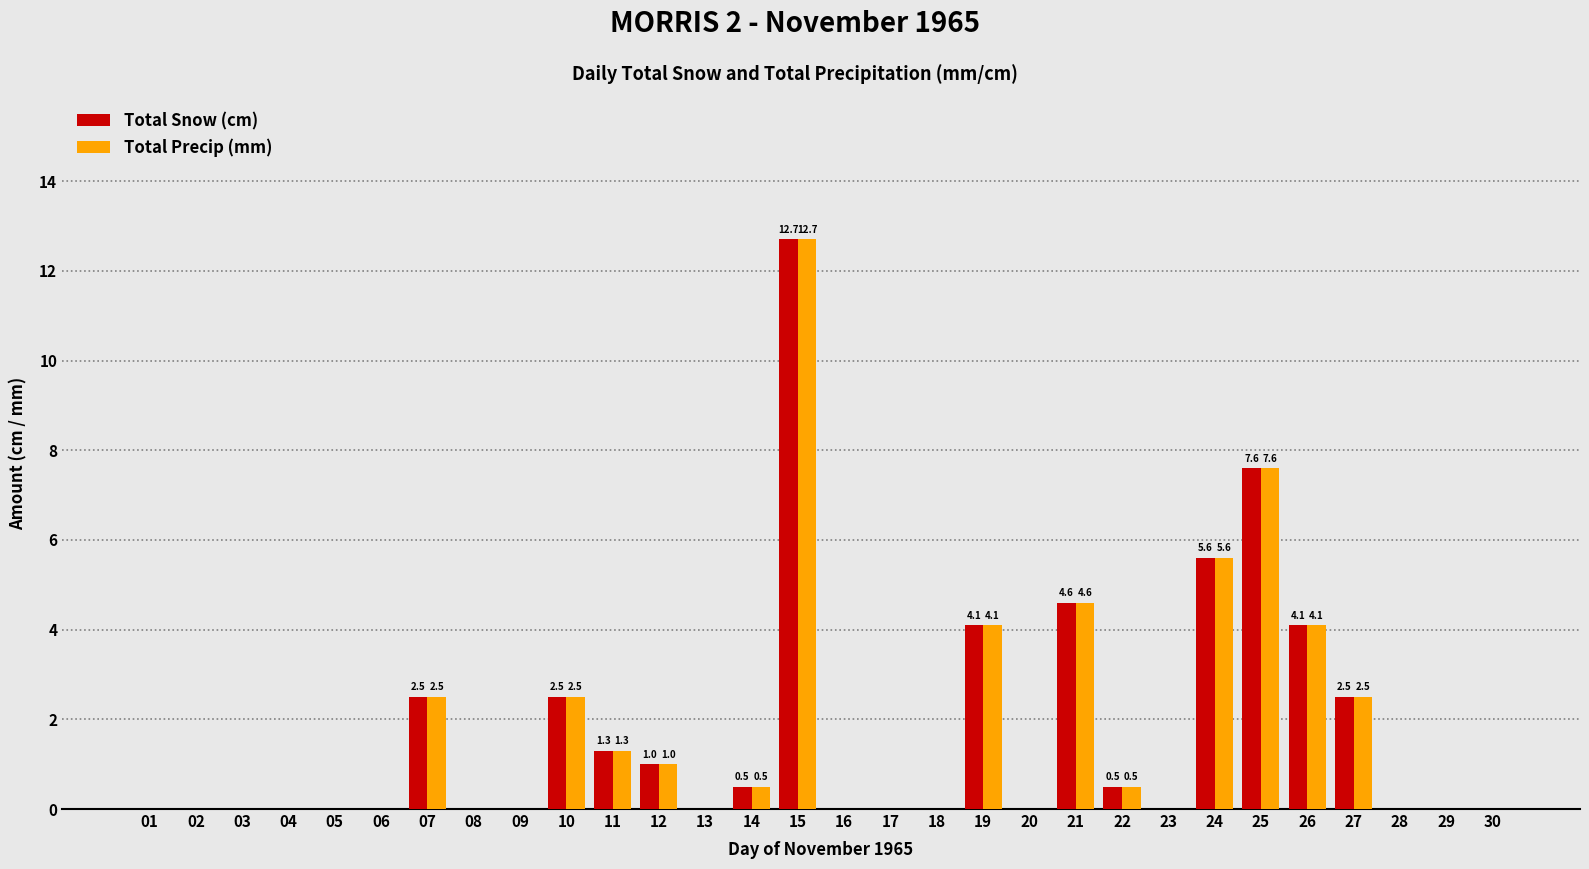

How many categories are shown in the chart?

30